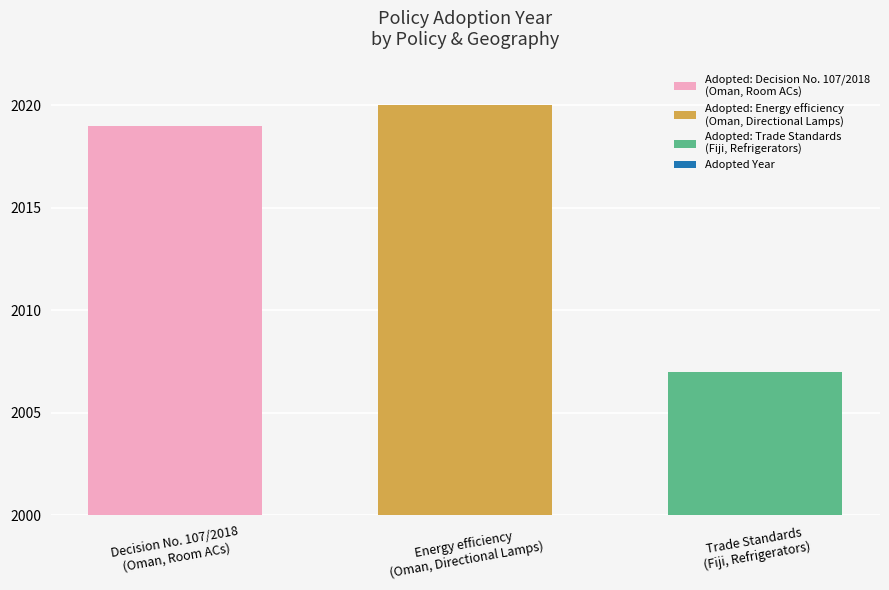

What is the maximum value shown in the chart?

2020